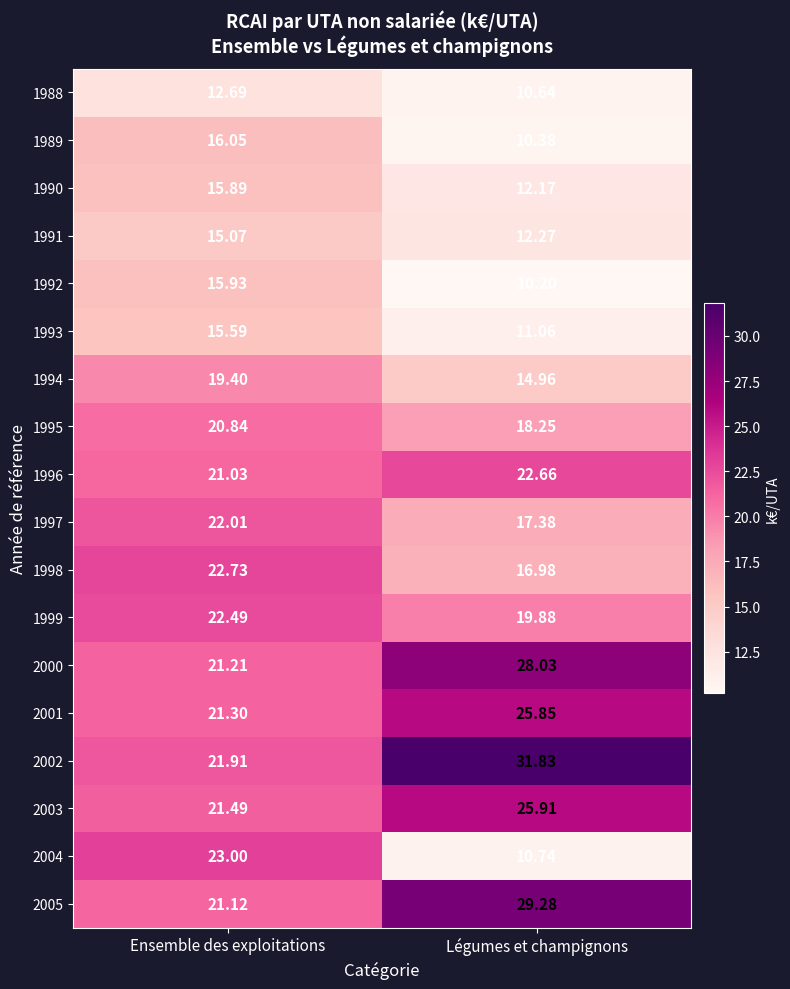

At which label does 1991 first exceed 15?

Ensemble des exploitations